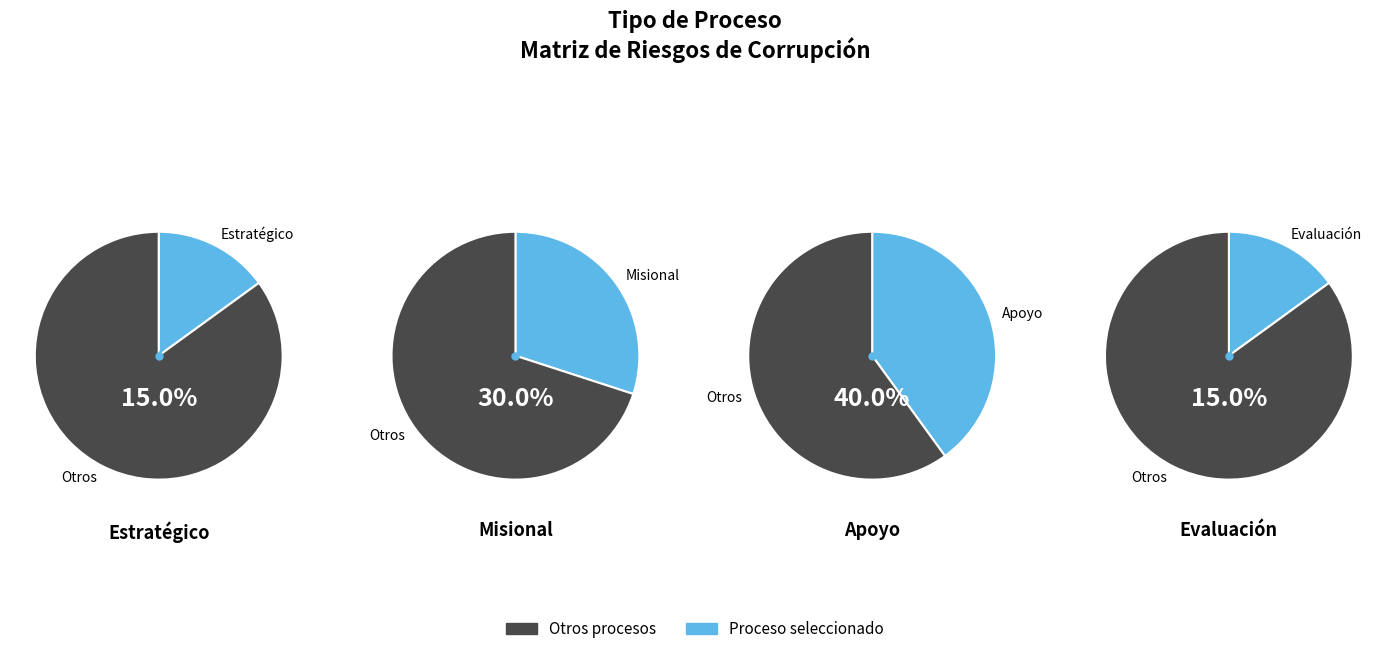

Which category has the biggest portion of the pie?

Apoyo